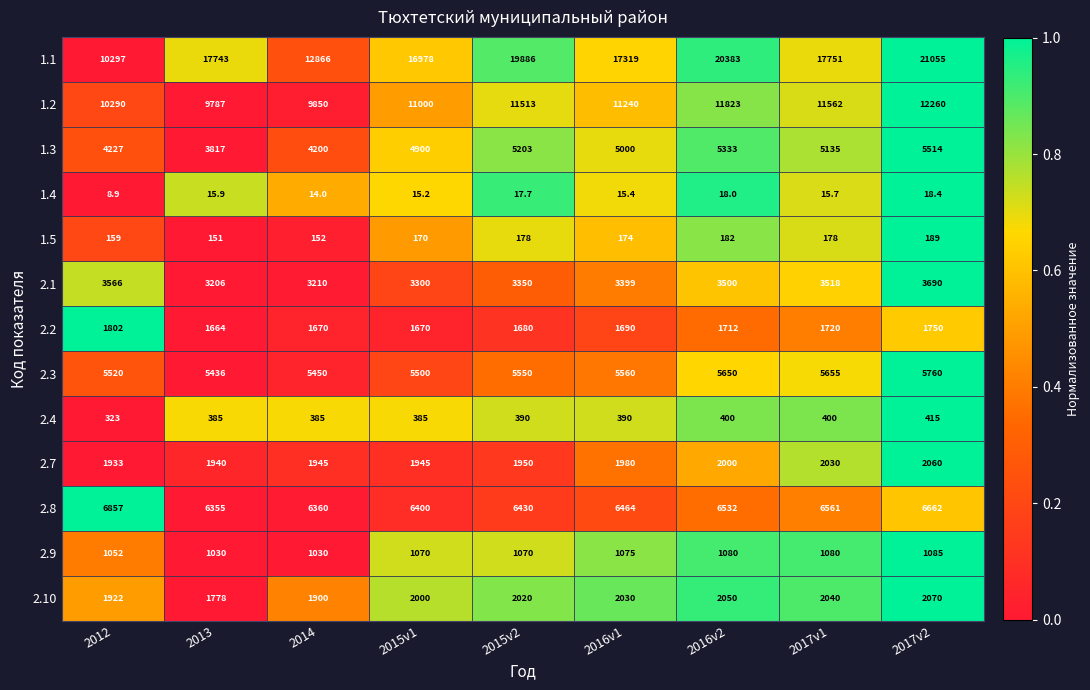

List the series in order of their peak value, lowest first.

1.4, 1.5, 2.4, 2.9, 2.2, 2.7, 2.10, 2.1, 1.3, 2.3, 2.8, 1.2, 1.1